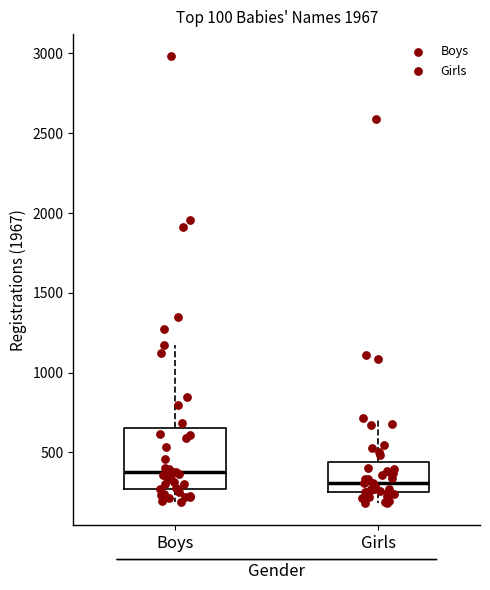

Which box has the lowest median line?

Girls